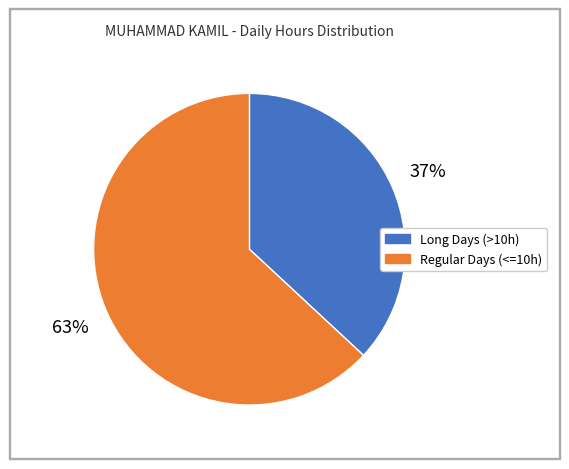

To the nearest percent, what is the difference between the largest and smallest slice percentages?

26%